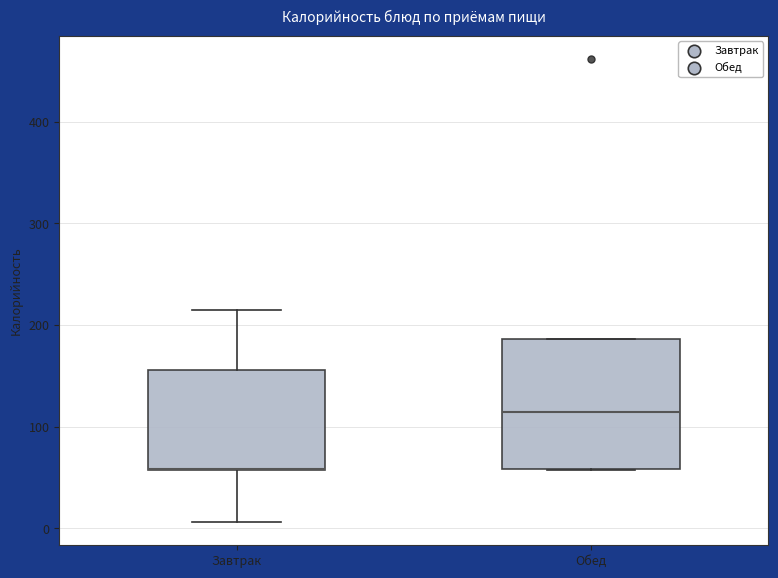

Reading left to right, read every box against the y-axis: the position of its median line, the range the box covers, and the ends of its whiskers. The values are not printed on the chart, so give them approximately, as read against the axis.

Завтрак: median 60 (drawn on the box's lower edge), box 60 to 160, whiskers 10 to 220
Обед: median 110, box 60 to 190, whiskers 60 to 190